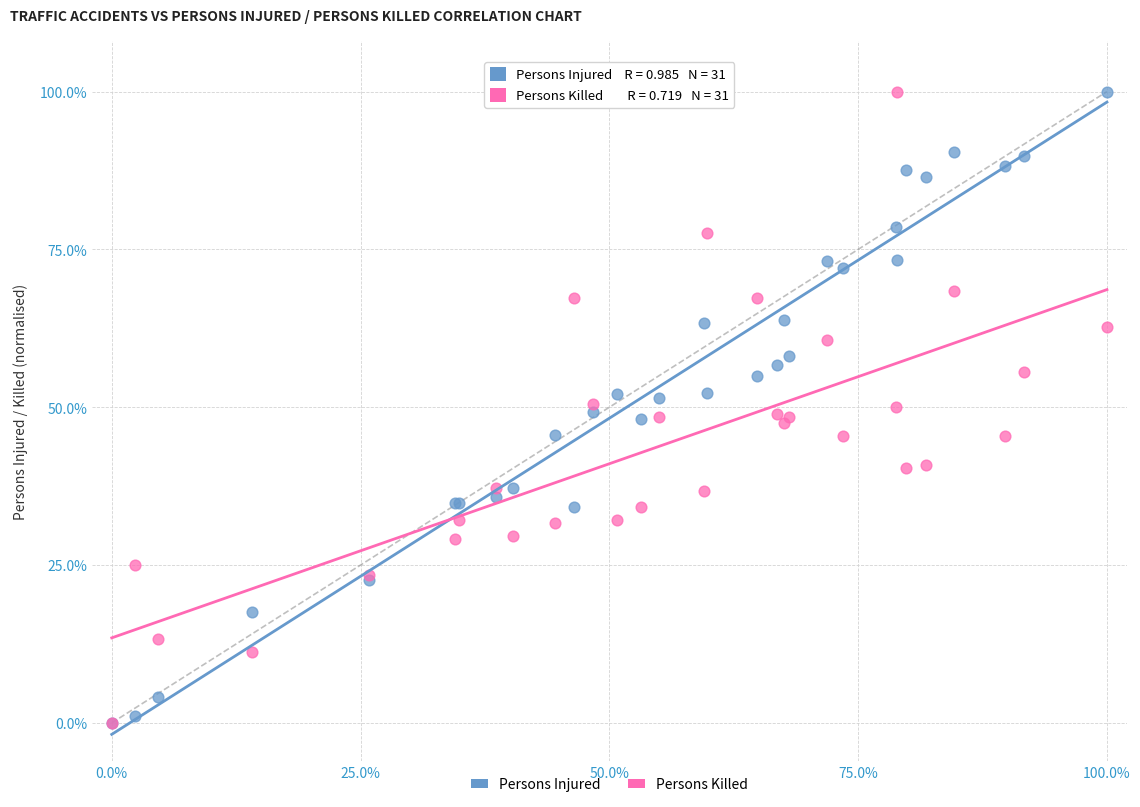

What are all the series names shown in the legend?

Persons Injured, Persons Killed